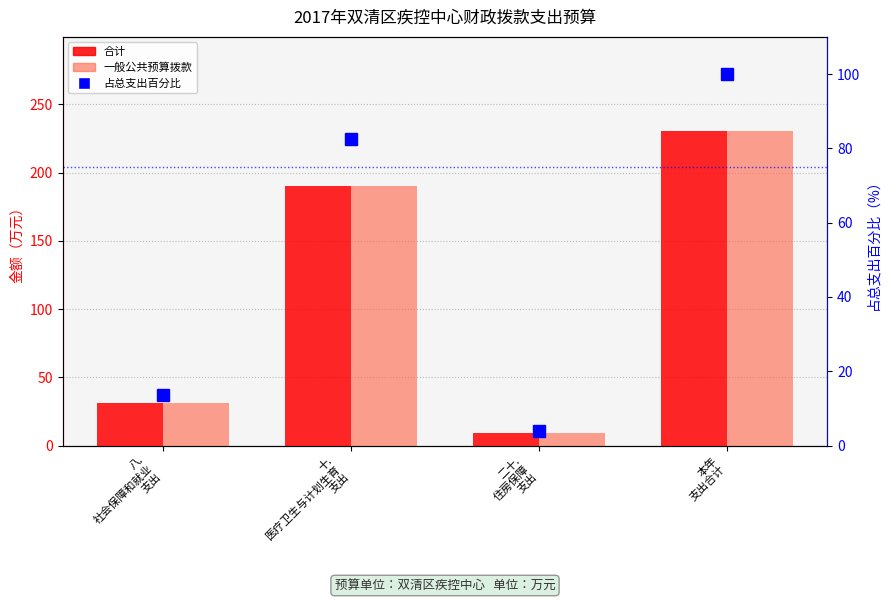

What is the smallest value displayed?

4.0